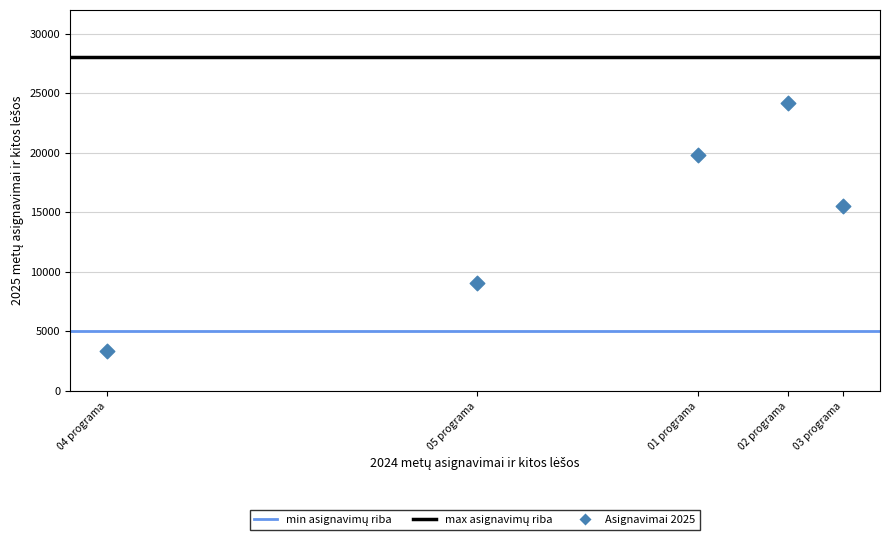

What is the range of X values (max minus min)?

23001.1